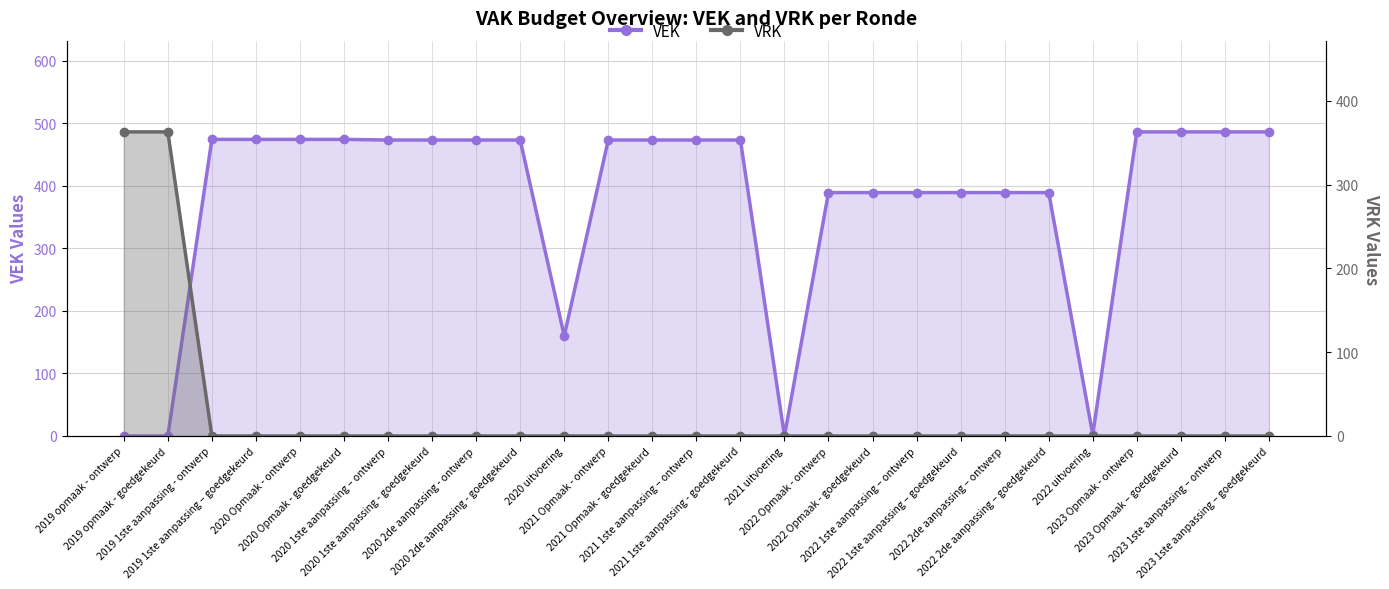

How many interior local valleys does the VEK (line) series have?

3